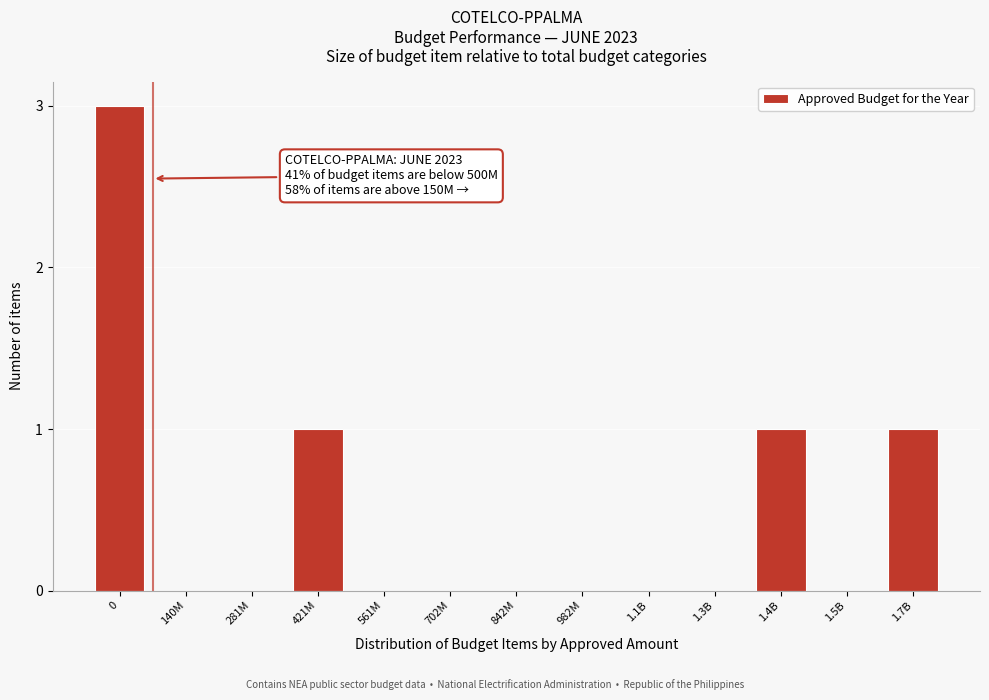

Reading left to right, transcribe all the data shown in this chart.

0=3	140M=0	281M=0	421M=1	561M=0	702M=0	842M=0	982M=0	1.1B=0	1.3B=0	1.4B=1	1.5B=0	1.7B=1